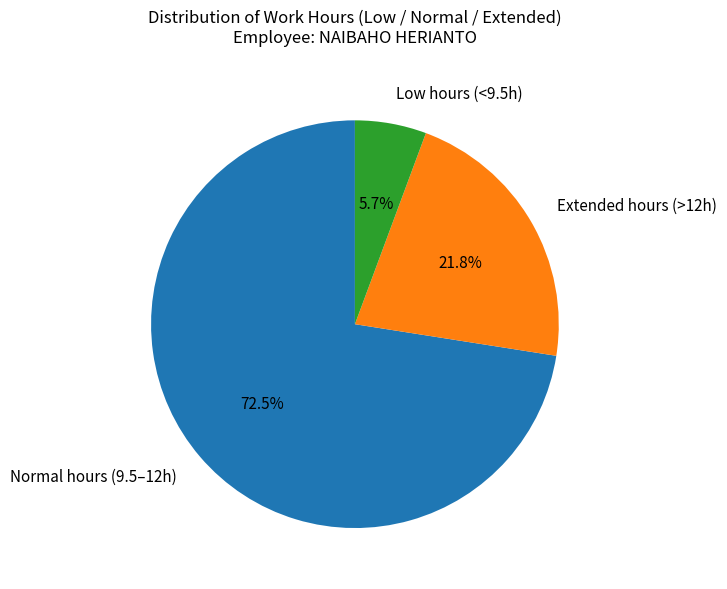

Count the number of slices in the pie.

3